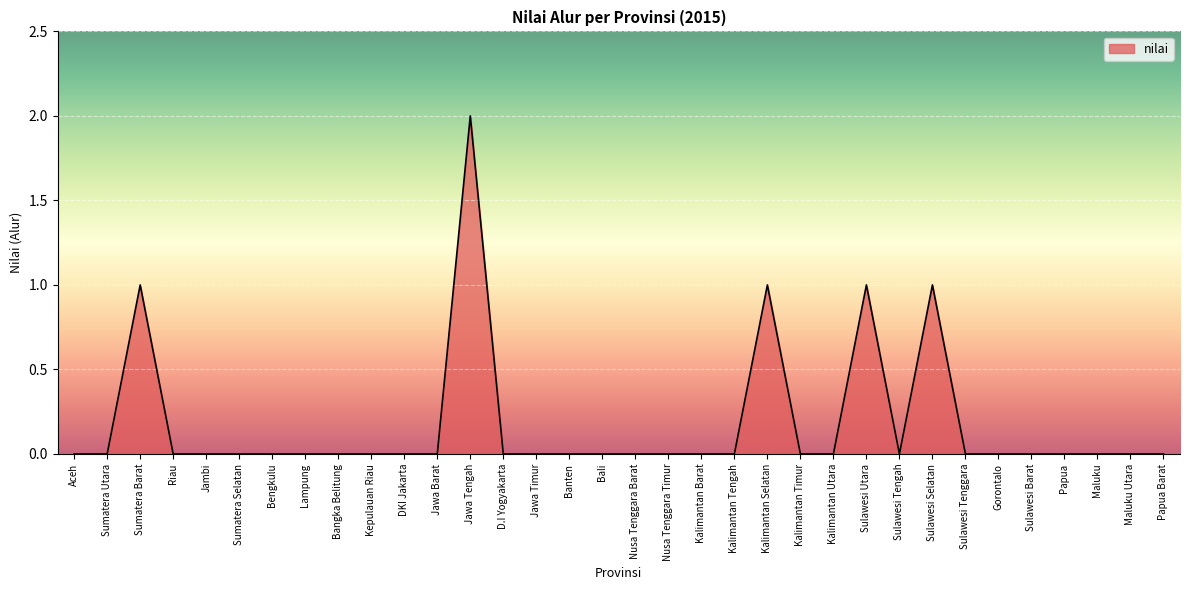

Which label corresponds to the largest value in the chart?

Jawa Tengah